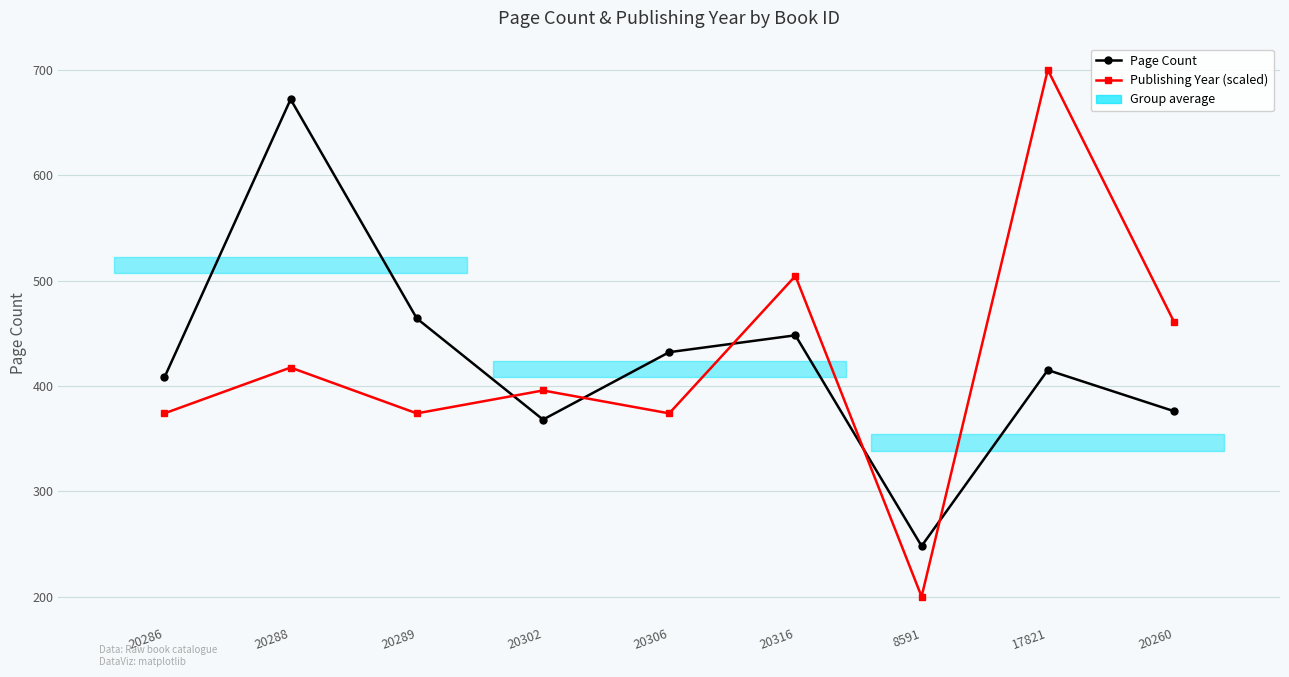

At which label is Publishing Year (scaled) closest to 450?

20260